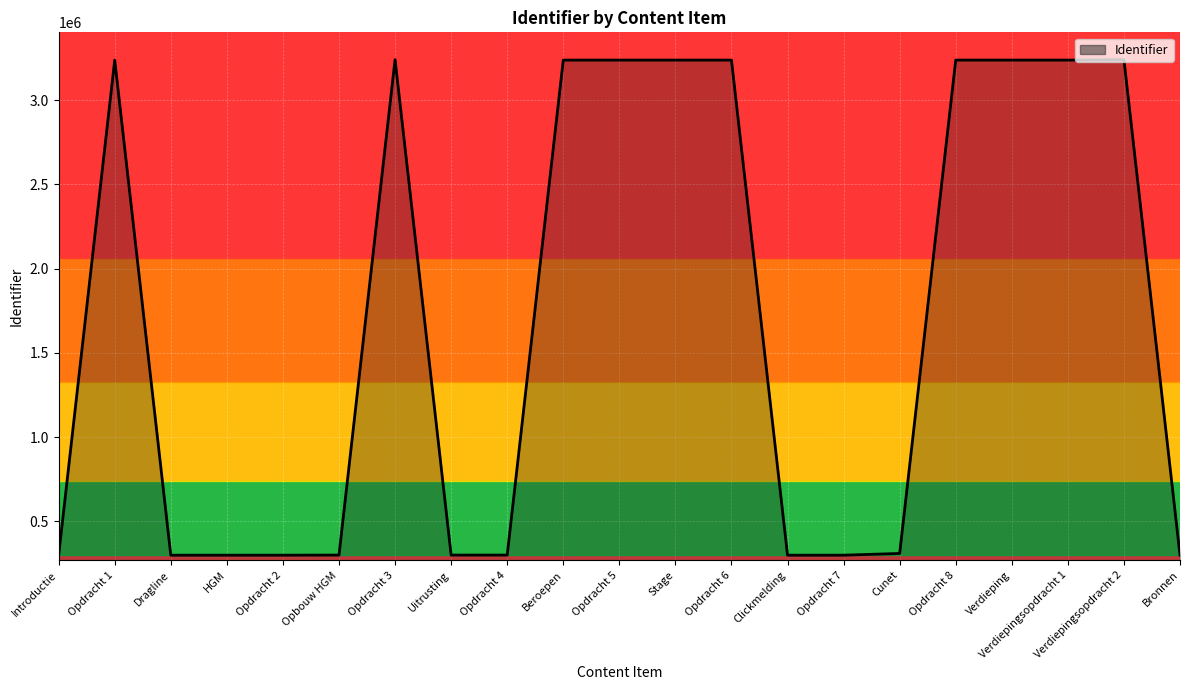

What is the difference between the maximum and minimum values?

2942550